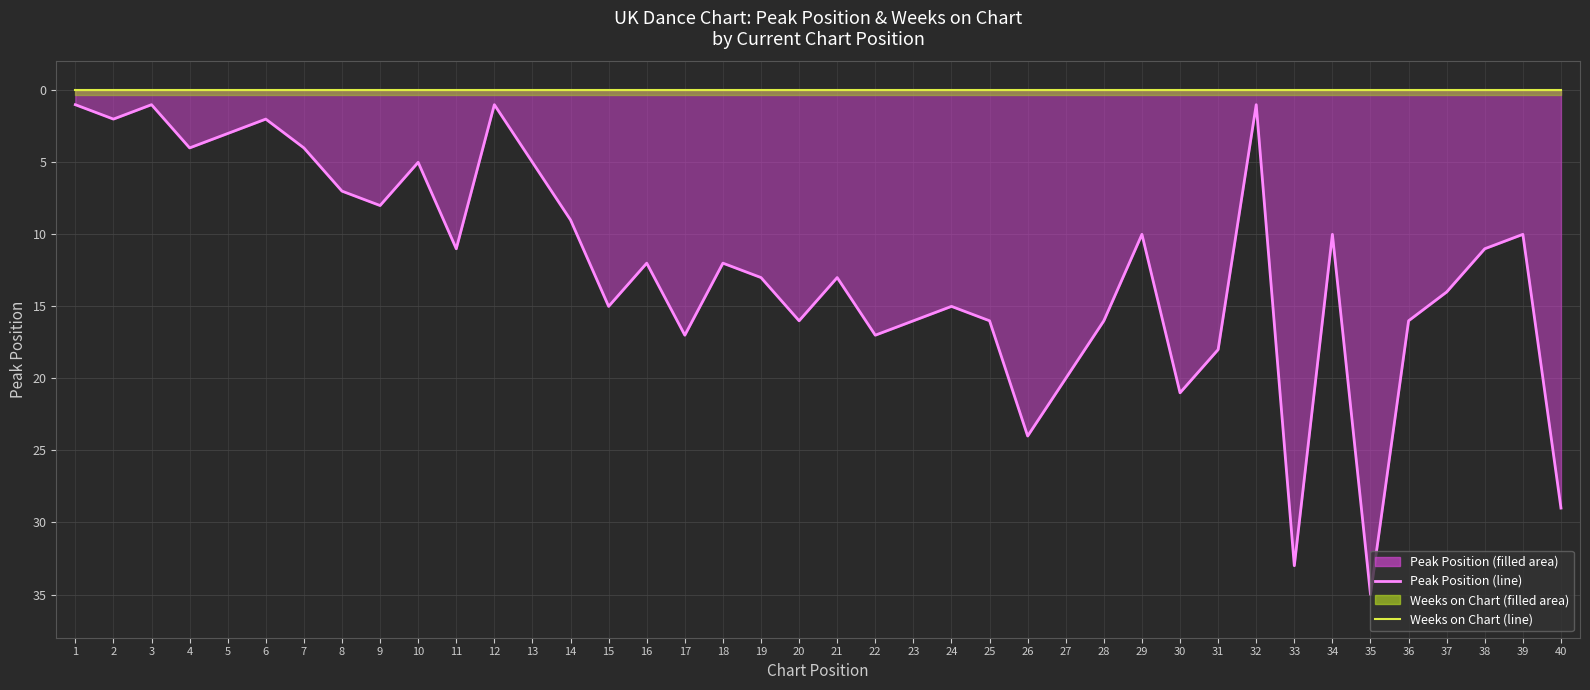

At which label does Peak Position Line first exceed 12?

15